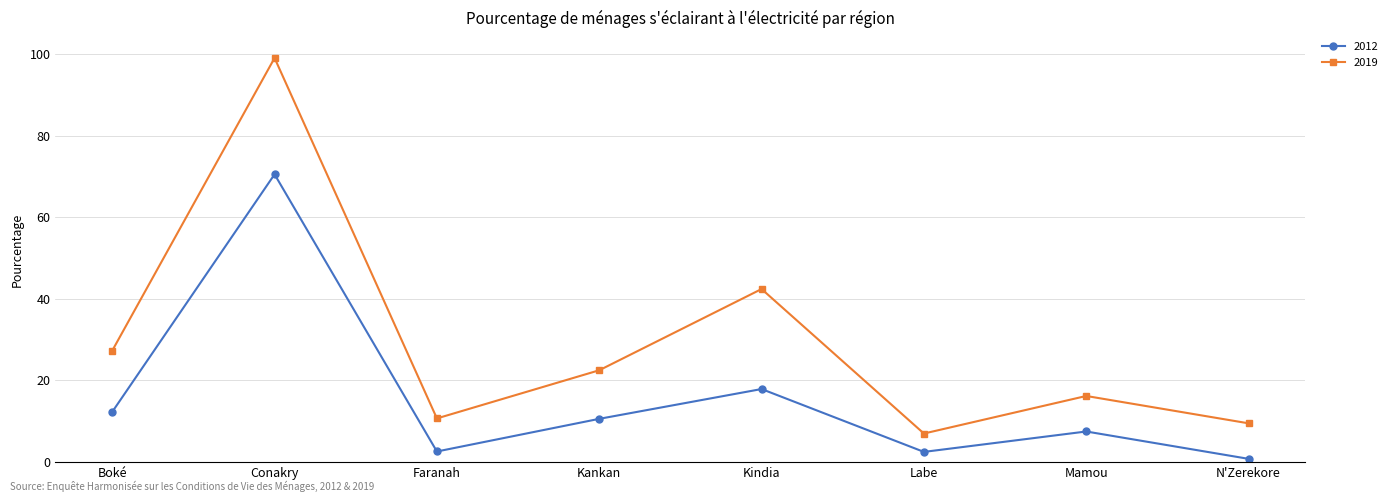

What are all the series names shown in the legend?

2012, 2019